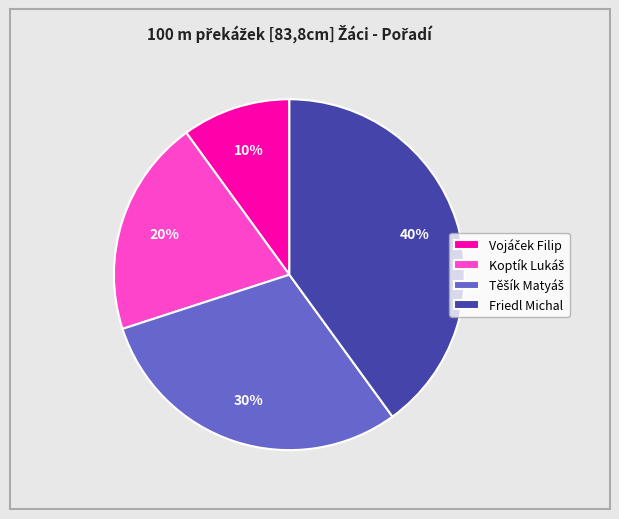

To the nearest percent, what is the difference between the largest and smallest slice percentages?

30%